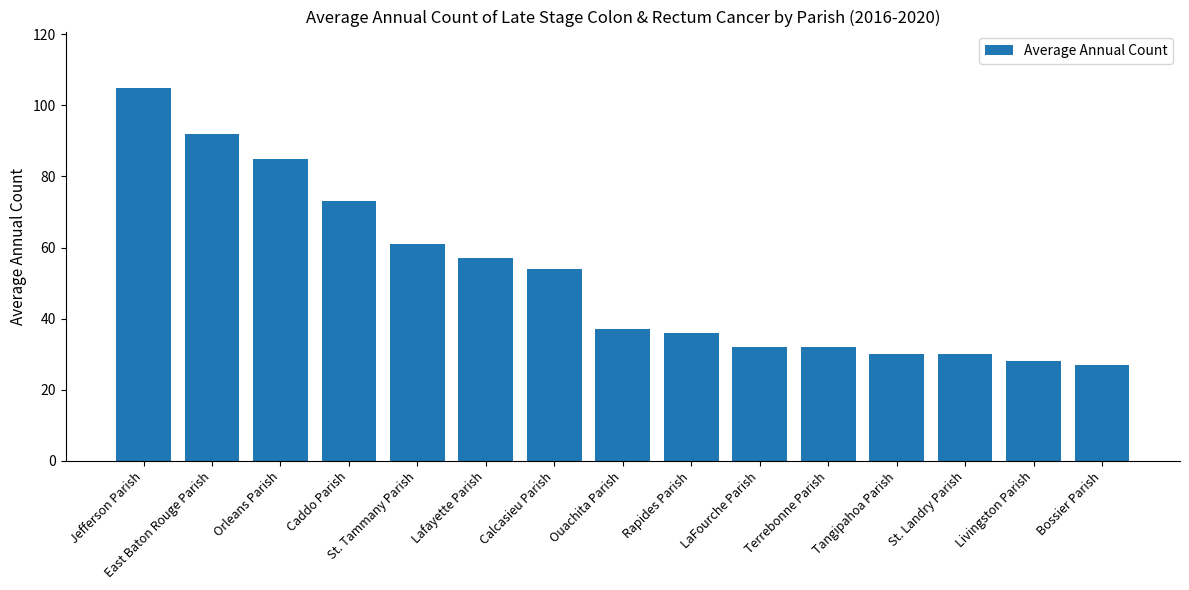

What is the approximate value at Calcasieu Parish, to the nearest 10?

50